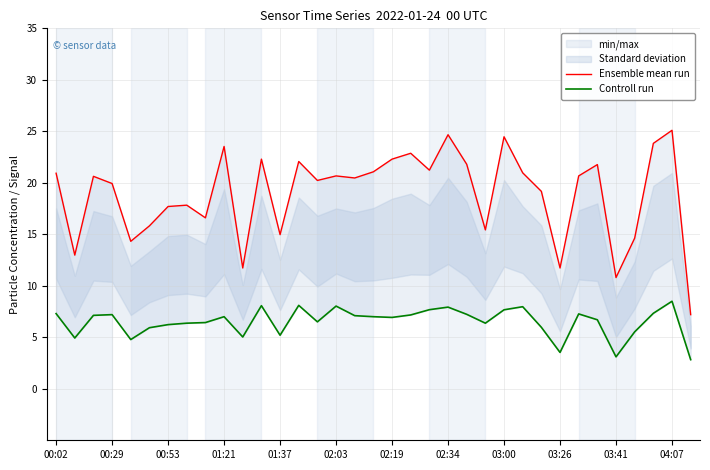

What is the greatest value displayed?

25.1